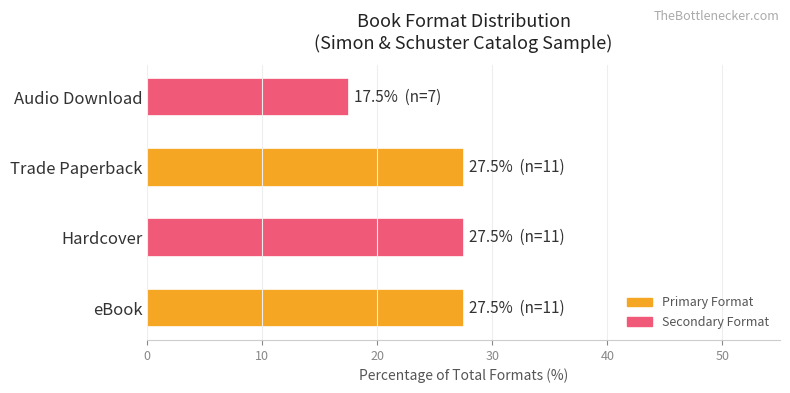

What is the sum of all values?

100.0